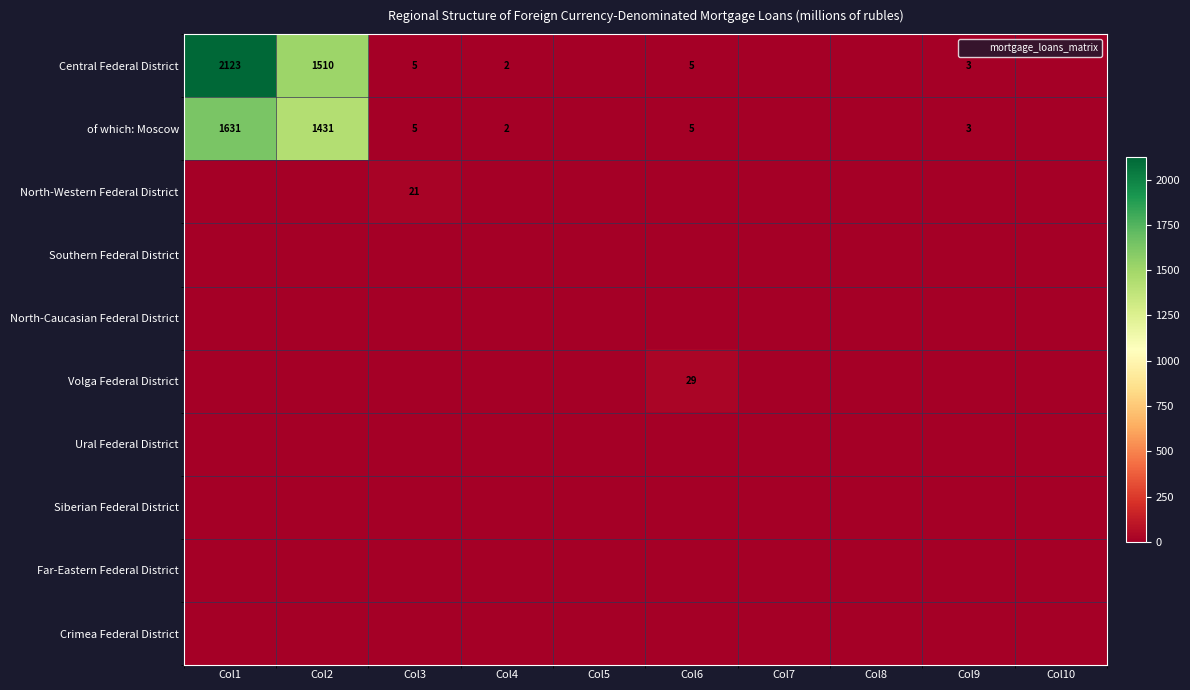

At Col10, list the series in order from smallest to largest.

Central Federal District, of which: Moscow, North-Western Federal District, Southern Federal District, North-Caucasian Federal District, Volga Federal District, Ural Federal District, Siberian Federal District, Far-Eastern Federal District, Crimea Federal District